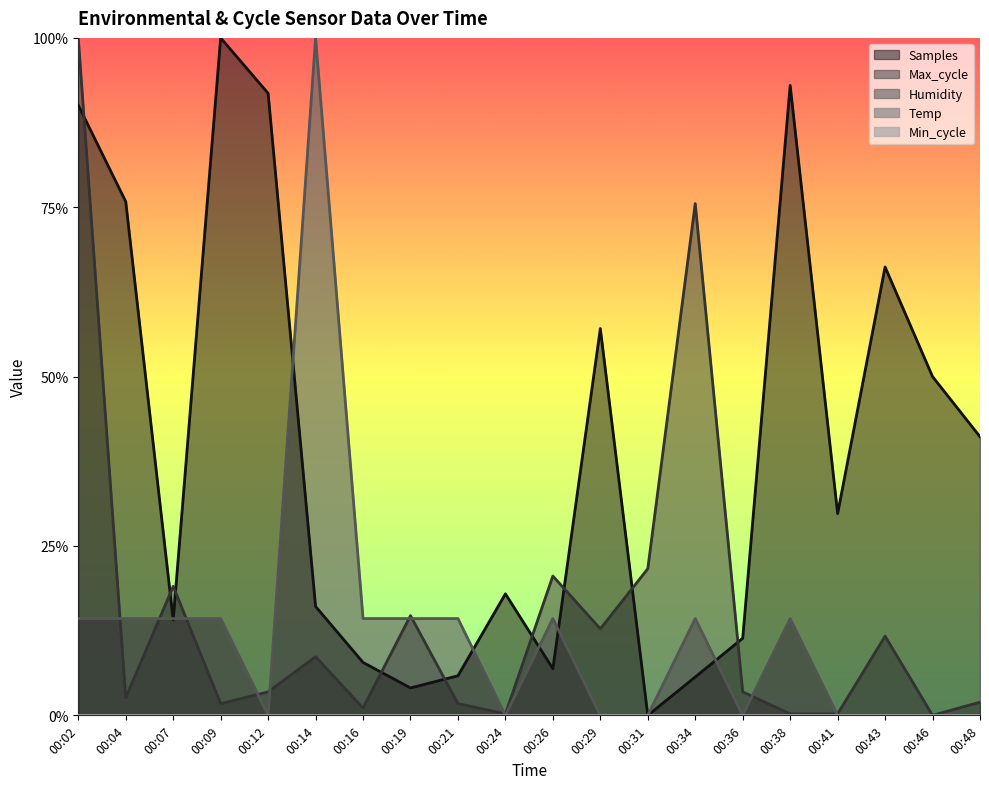

At how many categories does at least one series exceed 0?

20